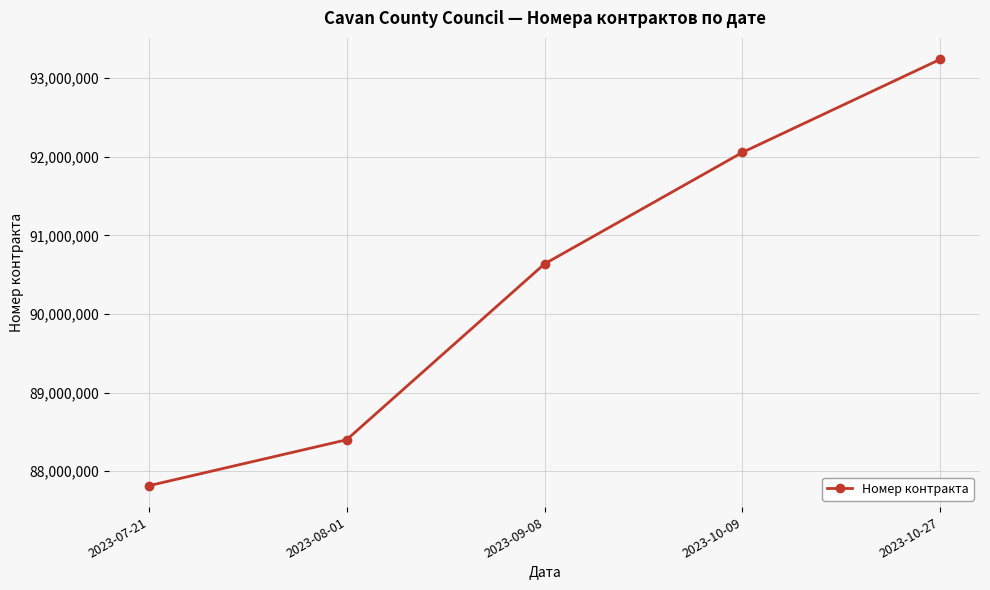

How many distinct data groups are displayed?

1